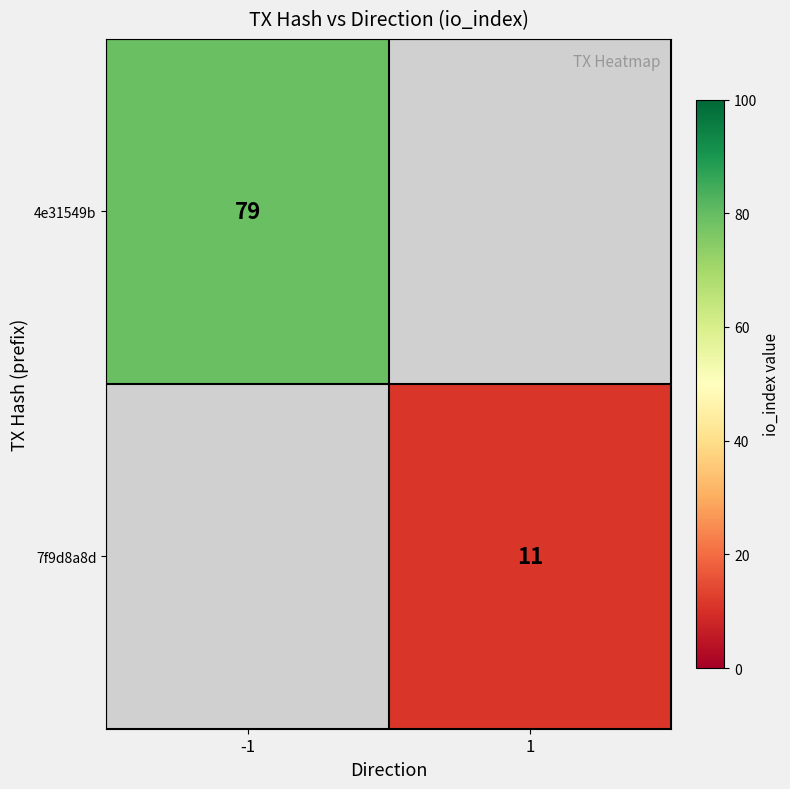

The value of 7f9d8a8d at 1 is 11. True or false?

True